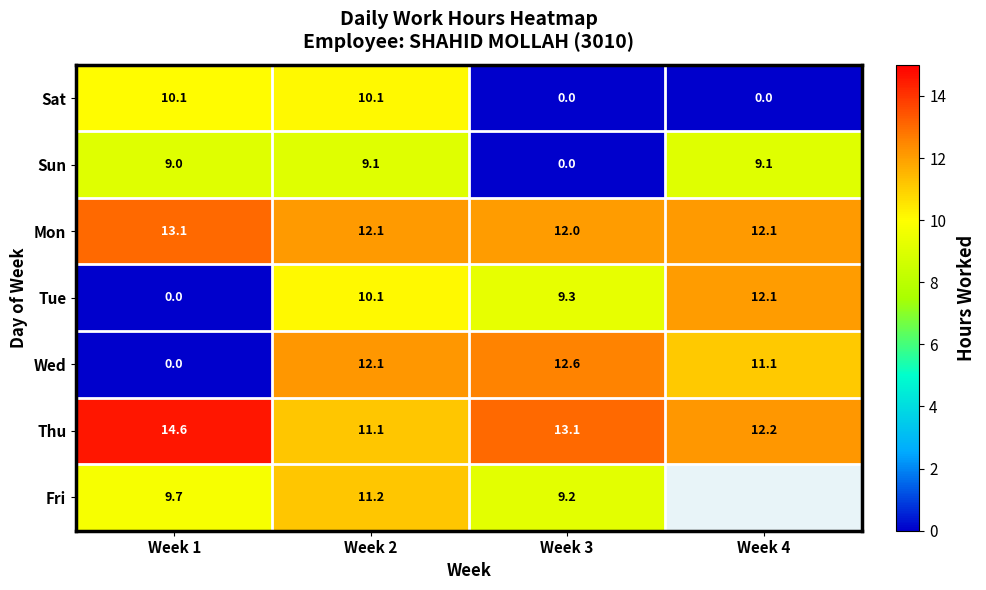

What is the spread (max minus min) of values at Week 4?

12.2